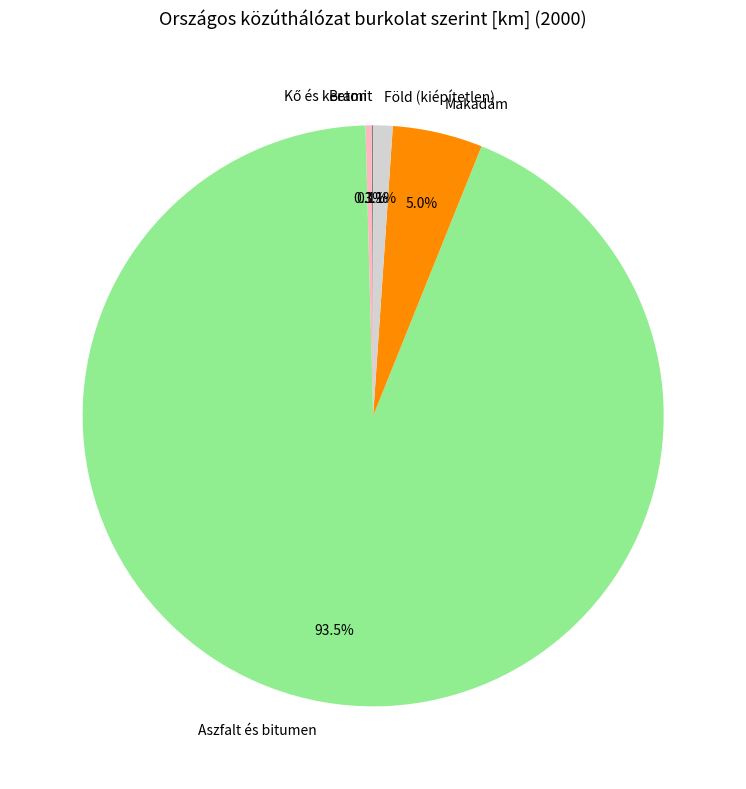

How much of the chart is everything except Makadám?

95.0%